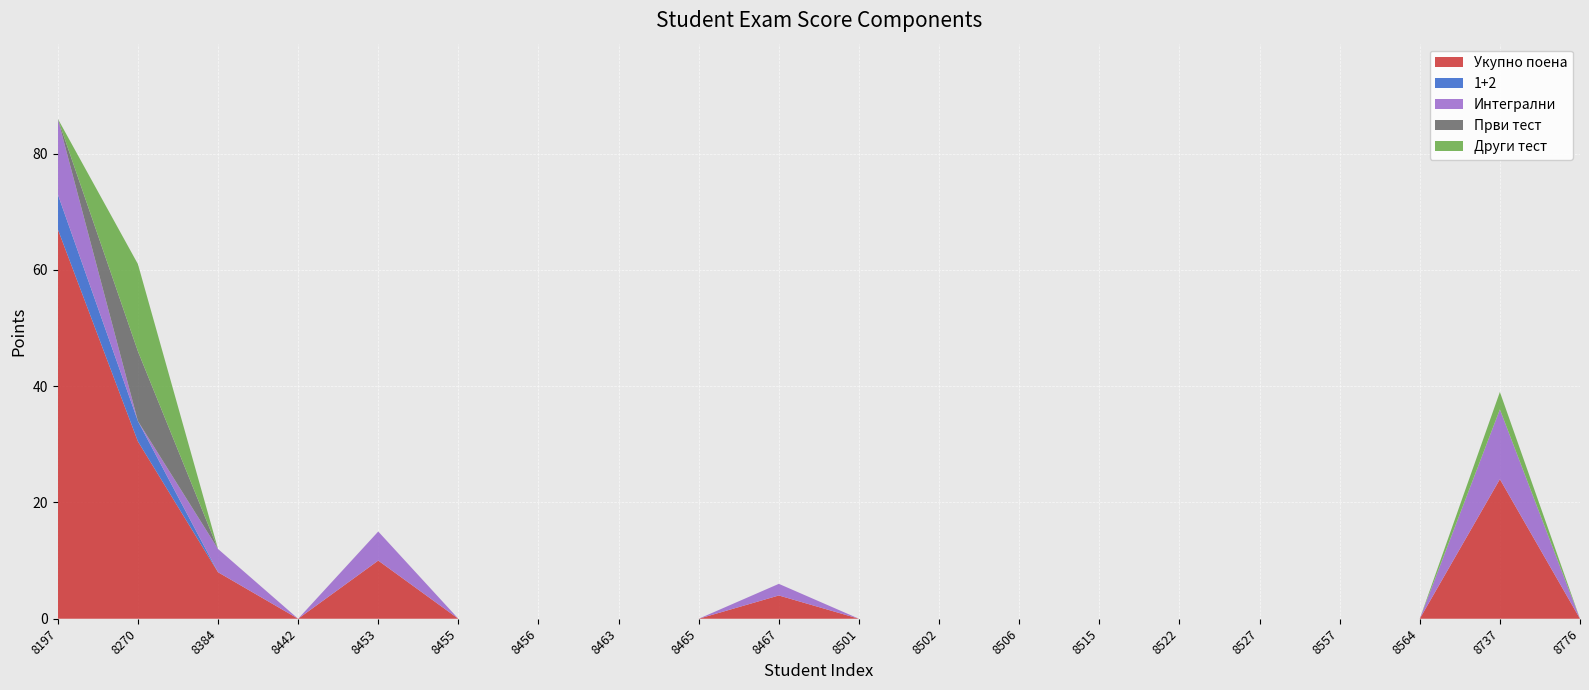

Reading left to right, list all the values displayed in this chart.

Укупно поена: 67.0	30.5	8.0	0.0	10.0	0.0	0.0	0.0	0.0	4.0	0.0	0.0	0.0	0.0	0.0	0.0	0.0	0.0	24.0	0.0
1+2: 6.0	3.5	0.0	0.0	0.0	0.0	0.0	0.0	0.0	0.0	0.0	0.0	0.0	0.0	0.0	0.0	0.0	0.0	0.0	0.0
Интегрални: 13.0	0.0	4.0	0.0	5.0	0.0	0.0	0.0	0.0	2.0	0.0	0.0	0.0	0.0	0.0	0.0	0.0	0.0	12.0	0.0
Први тест: 0.0	12.0	0.0	0.0	0.0	0.0	0.0	0.0	0.0	0.0	0.0	0.0	0.0	0.0	0.0	0.0	0.0	0.0	0.0	0.0
Други тест: 0.0	15.0	0.0	0.0	0.0	0.0	0.0	0.0	0.0	0.0	0.0	0.0	0.0	0.0	0.0	0.0	0.0	0.0	3.0	0.0